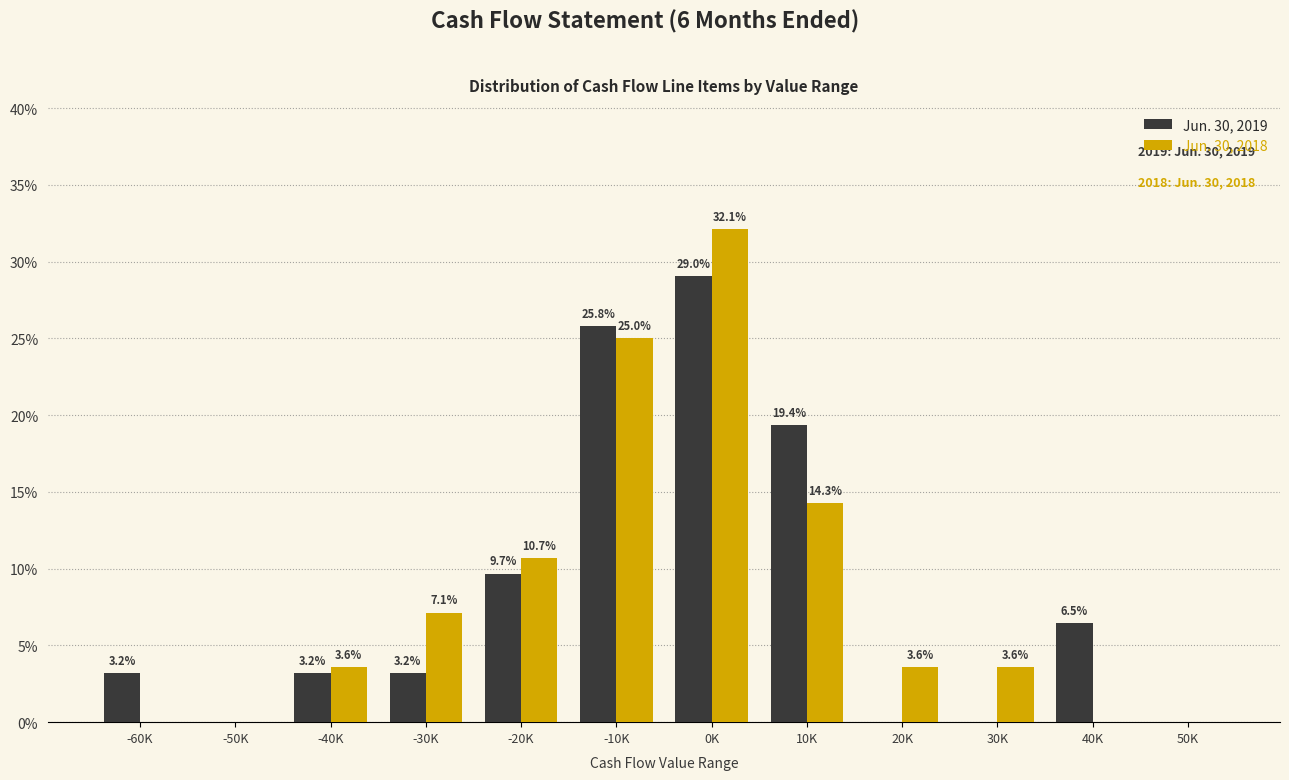

Reading left to right, list all the values displayed in this chart.

Jun. 30, 2019: -60K=3.2	-50K=0.0	-40K=3.2	-30K=3.2	-20K=9.7	-10K=25.8	0K=29.0	10K=19.4	20K=0.0	30K=0.0	40K=6.5	50K=0.0
Jun. 30, 2018: -60K=0.0	-50K=0.0	-40K=3.6	-30K=7.1	-20K=10.7	-10K=25.0	0K=32.1	10K=14.3	20K=3.6	30K=3.6	40K=0.0	50K=0.0